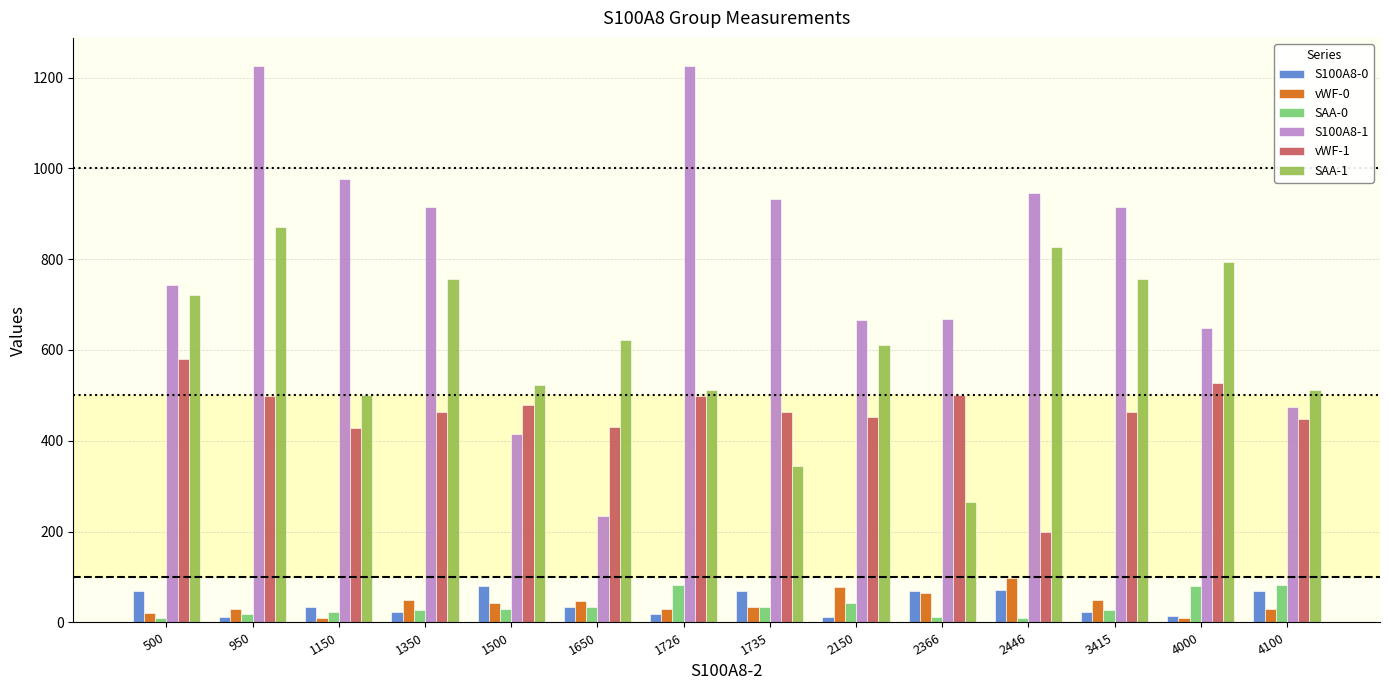

Which series has the largest range (max minus min)?

S100A8-1